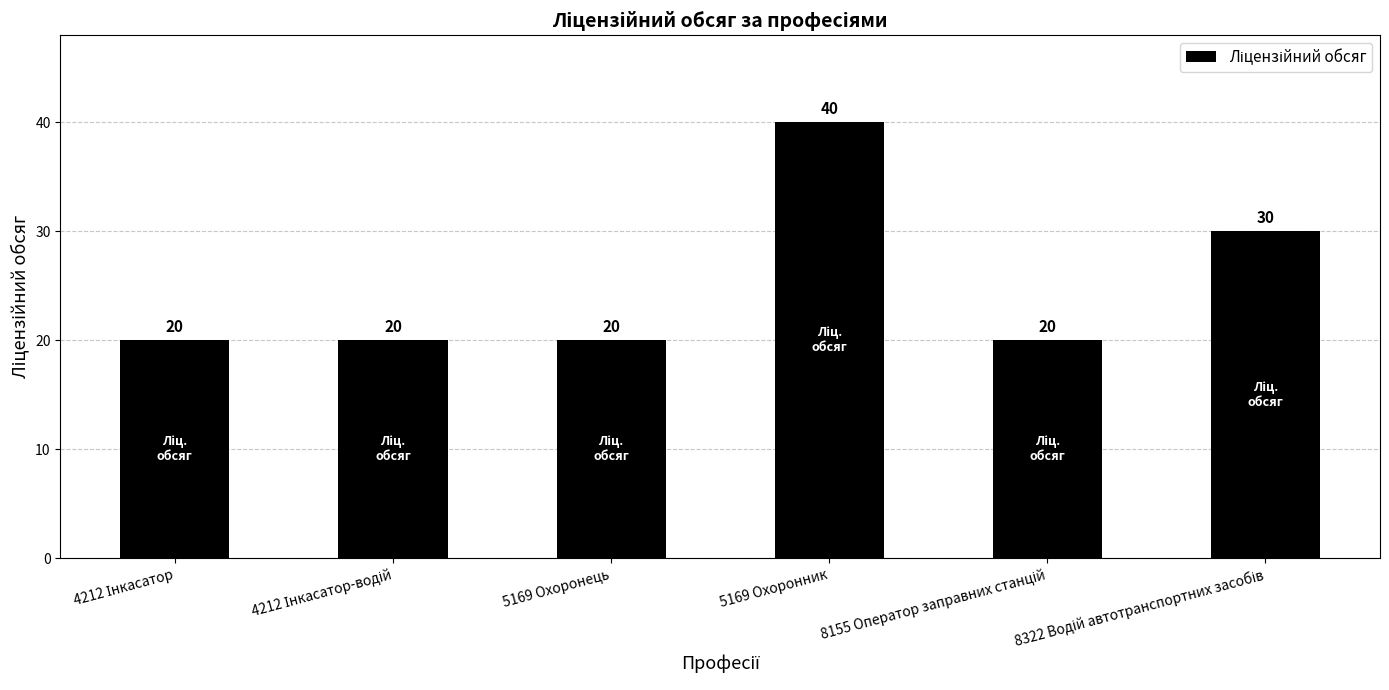

Is it true that the value at 5169 Охоронець is 20?

True